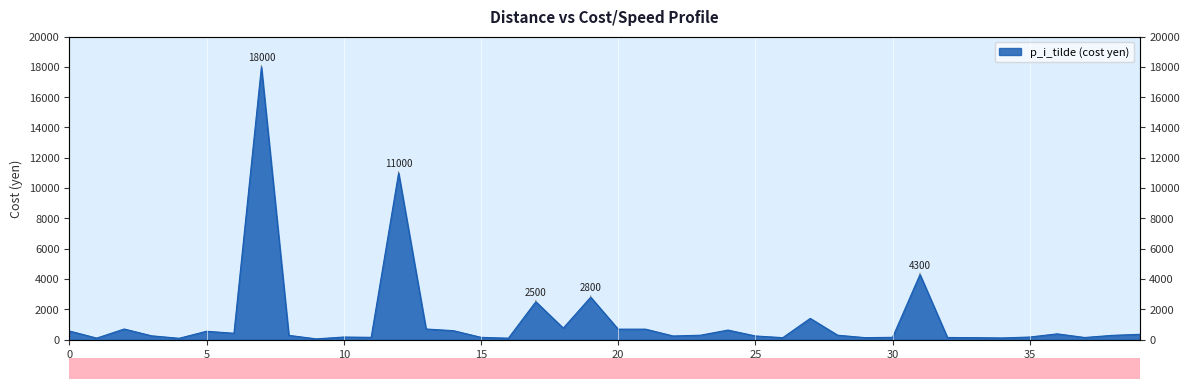

At which category does the chart reach its minimum across all series?

9